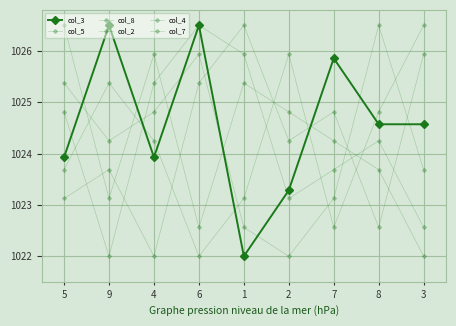

Does the chart have visible grid lines?

Yes